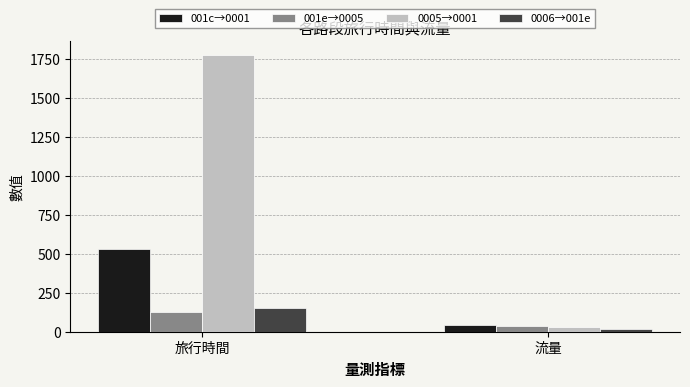

What is the difference between the highest and lowest values at 旅行時間?

1648